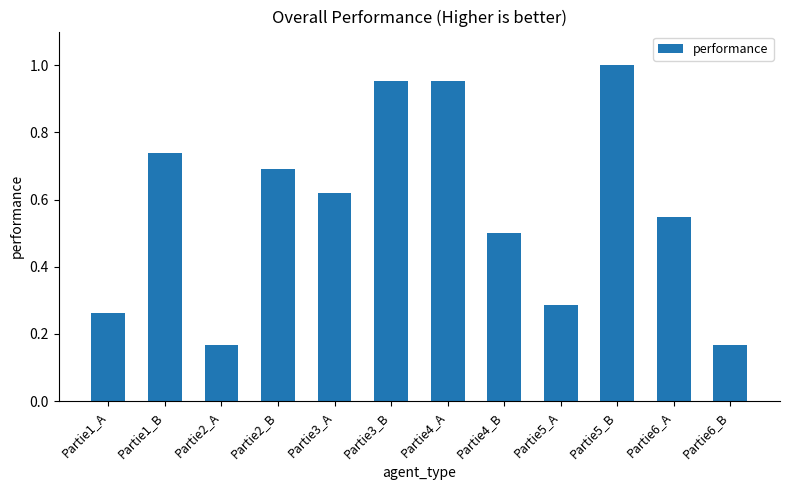

What is the label of the 7th bar from the left?

Partie4_A